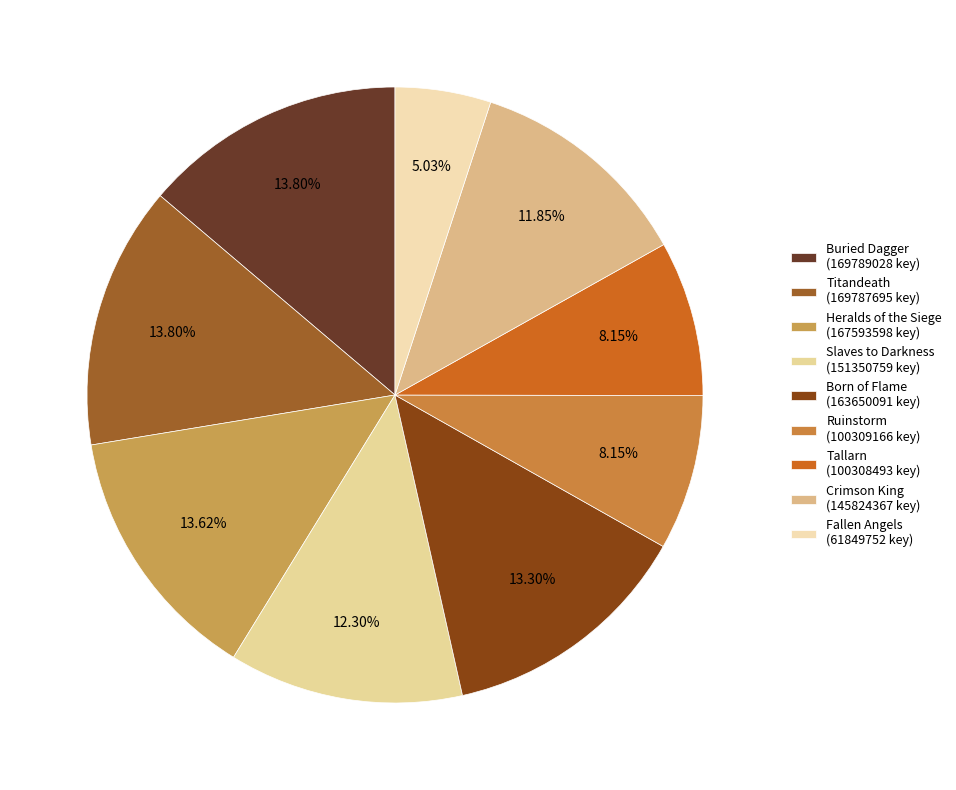

Which slice is the largest?

Buried Dagger